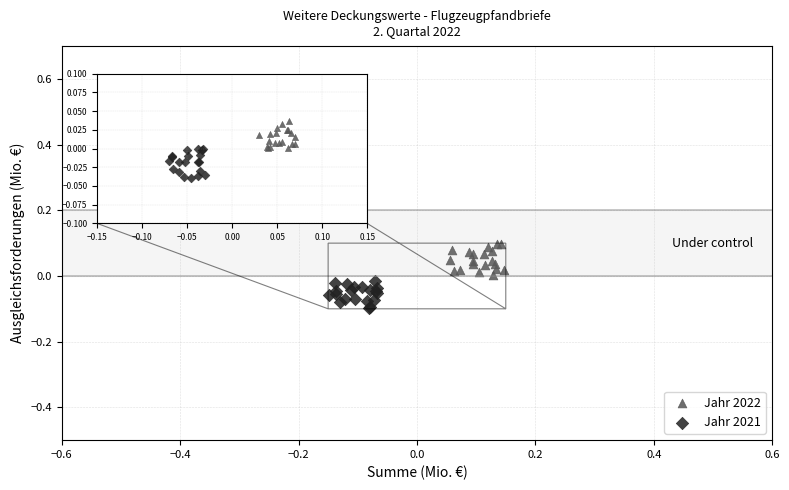

Which series reaches the minimum Y coordinate?

Jahr 2021